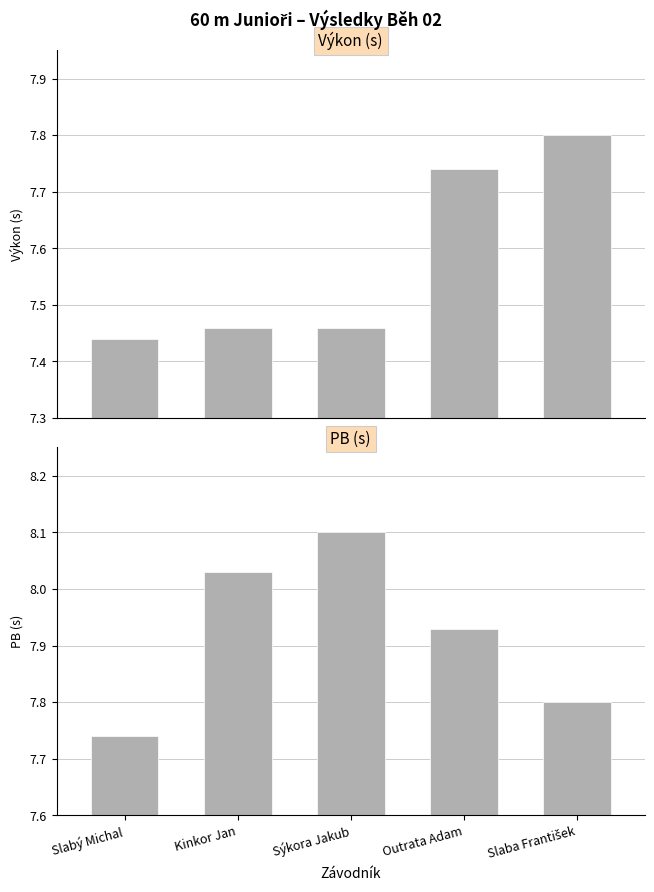

Rank the series by their average value, from highest to lowest.

PB, Výkon